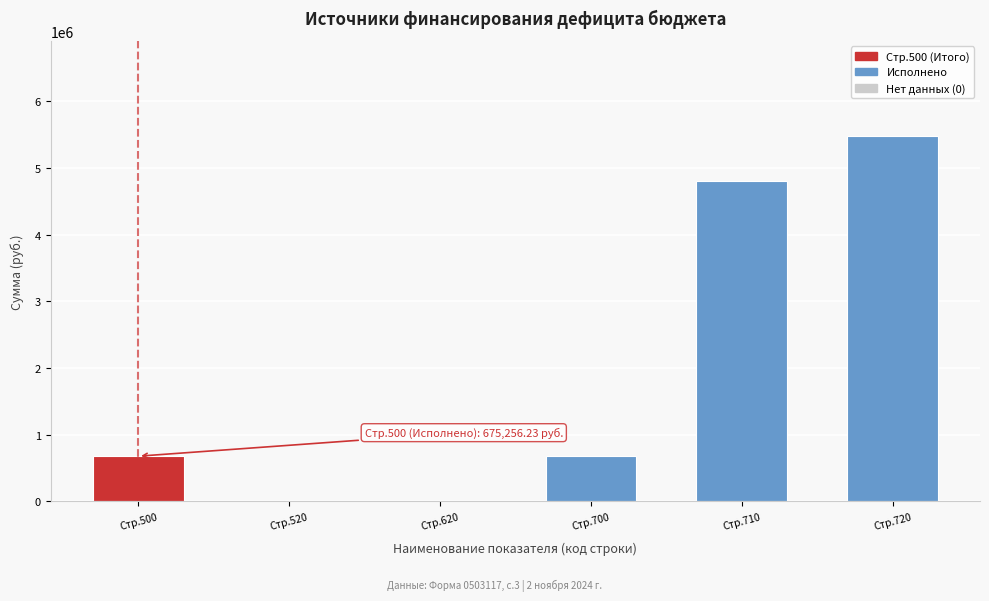

Reading right to left, extract all data points from this chart.

Стр.720=5487102.1	Стр.710=4811845.9	Стр.700=675256.2	Стр.620=0.0	Стр.520=0.0	Стр.500=675256.2